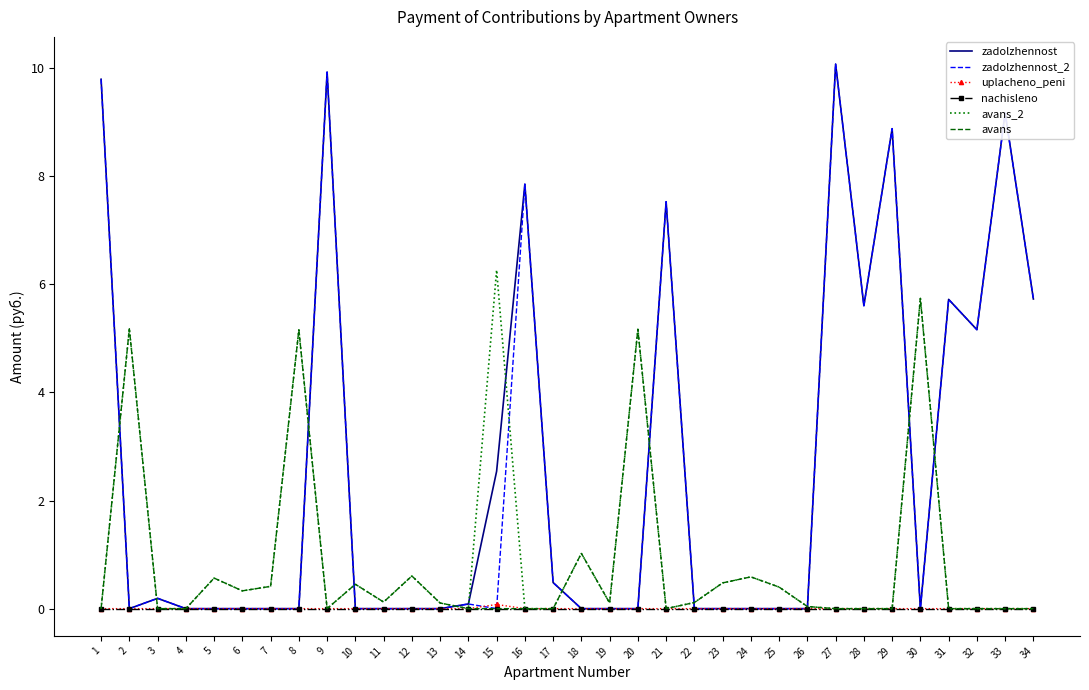

Where do zadolzhennost and avans first cross each other?

1 and 2